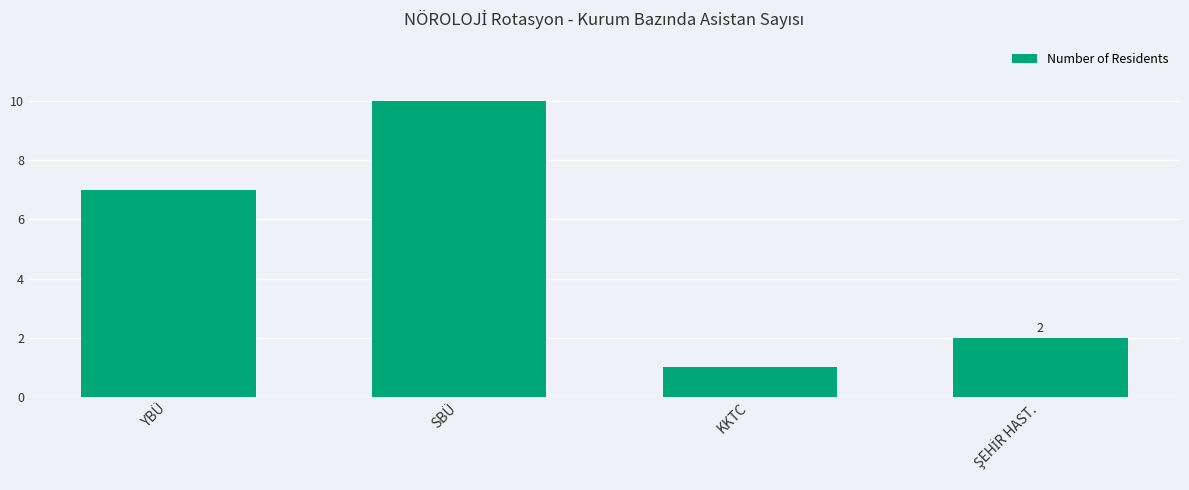

Reading left to right, what are all the values shown in this chart?

7	10	1	2